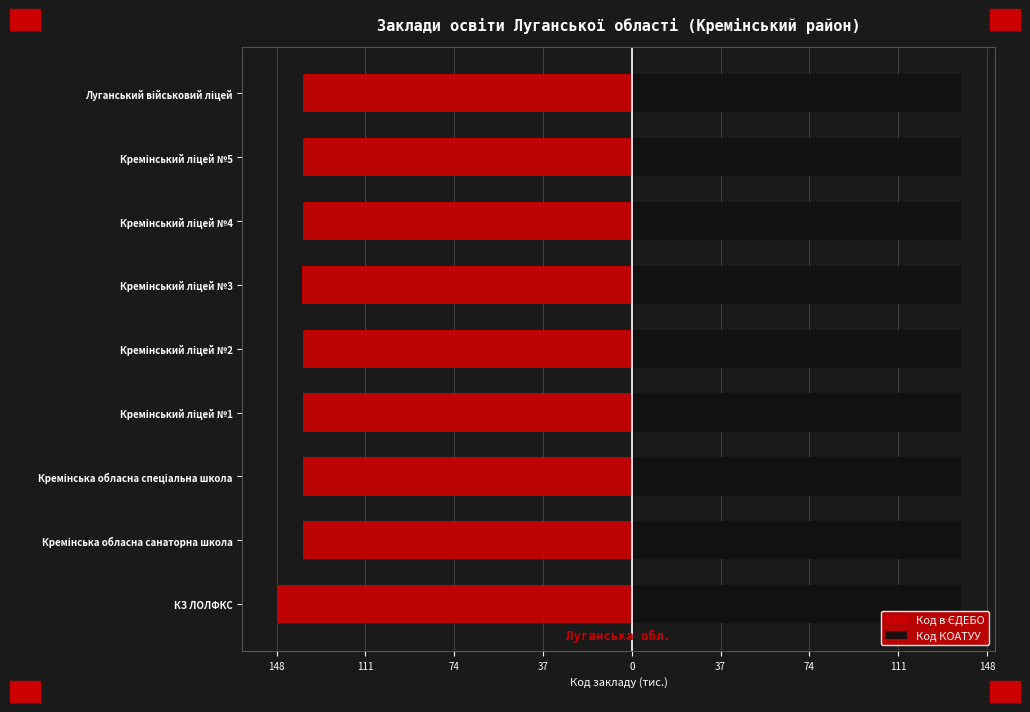

Is the value of Код в ЄДЕБО at 37 greater than the value of Код КОАТУУ at 74?

No